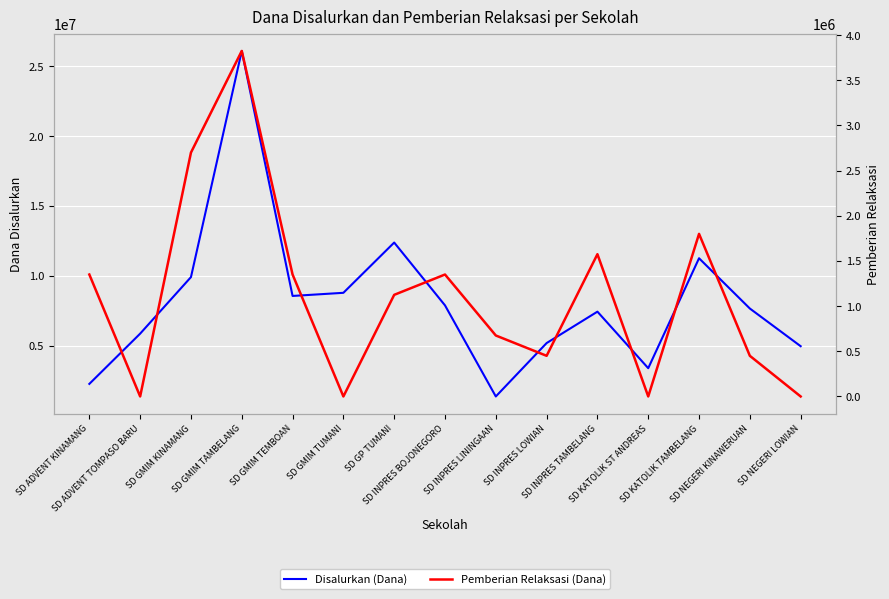

True or false: Pemberian Relaksasi (Dana) and Disalurkan (Dana) intersect in this chart.

False